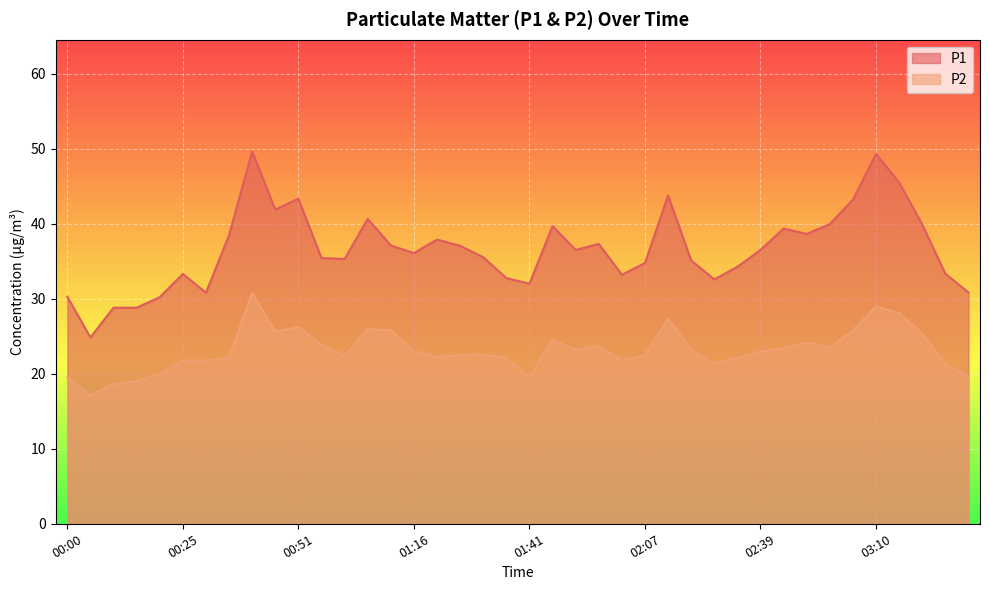

How many data points does each series have?

40